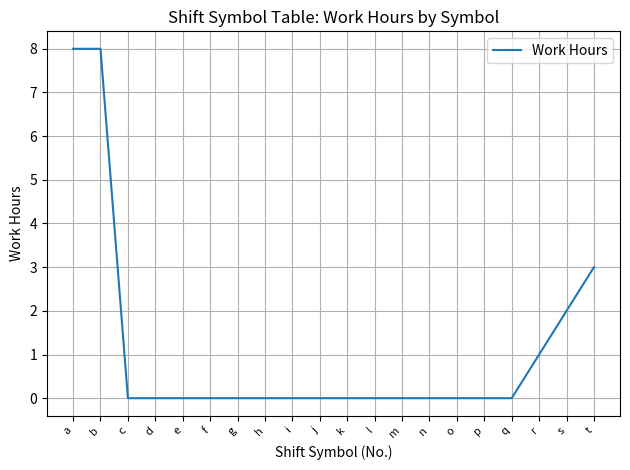

The value at p is -4.7. True or false?

False